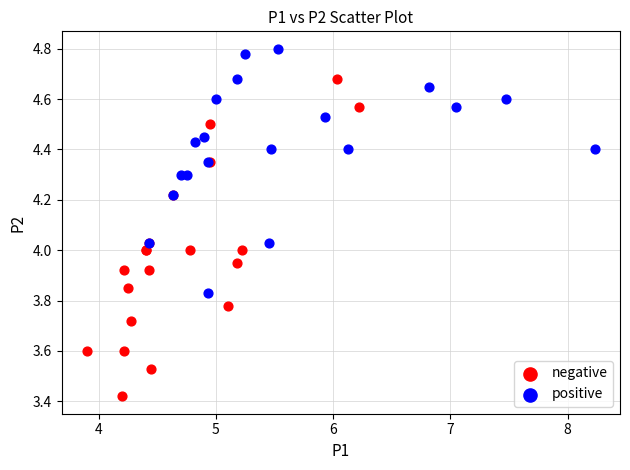

What are all the series names shown in the legend?

negative, positive